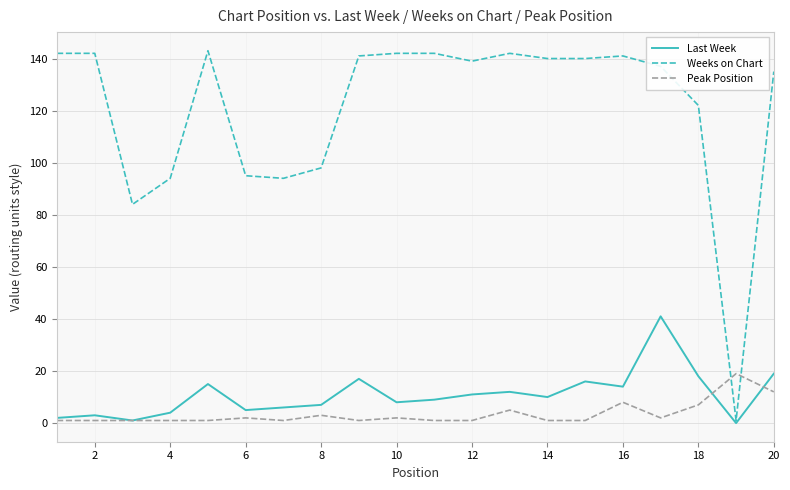

What is the maximum value for Peak Position?

19